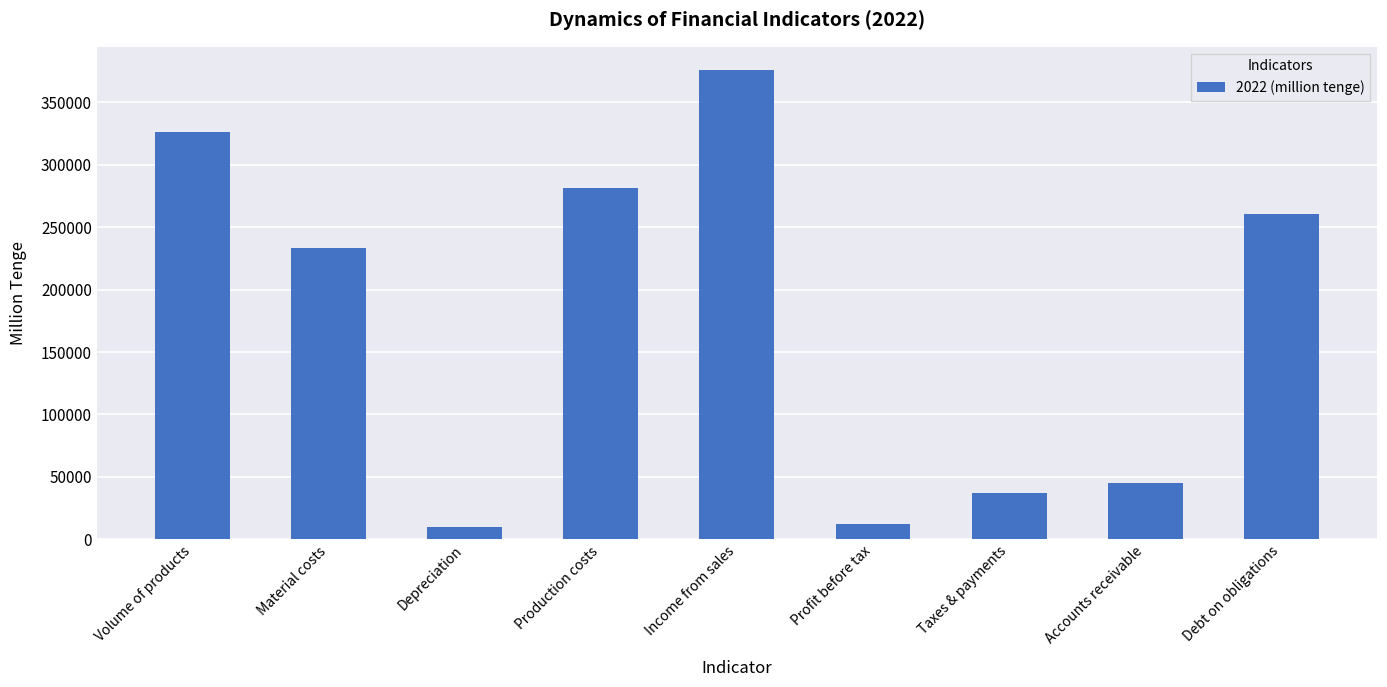

What is the value of the 9th bar from the left?

260682.9